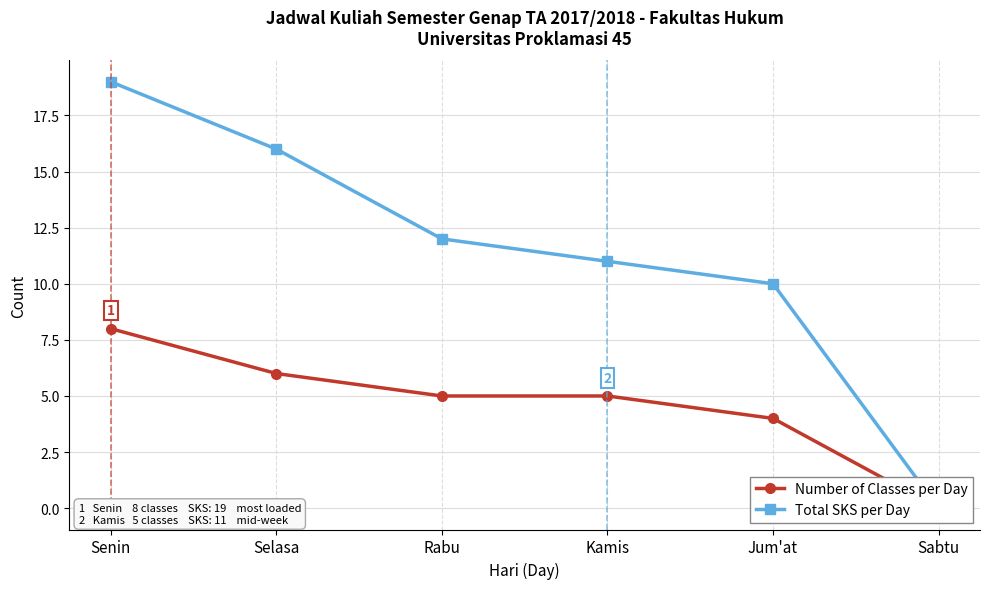

At which label does Total SKS per Day first exceed 12?

Senin